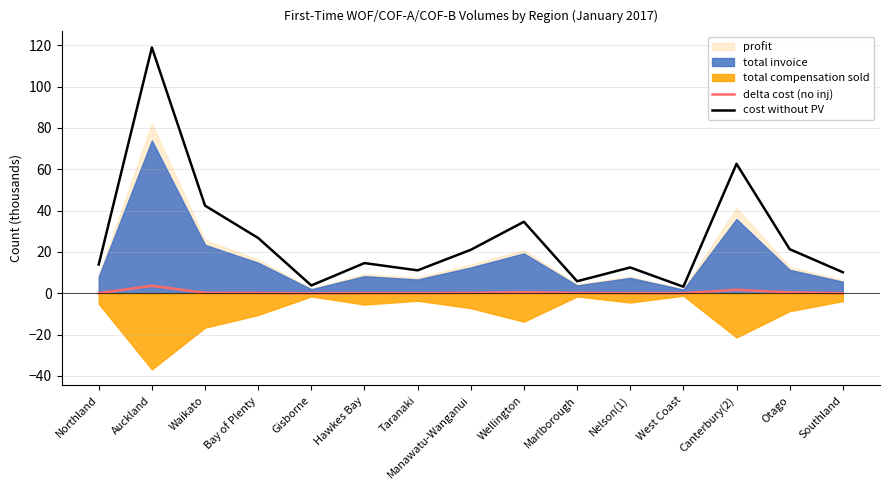

The value of cost without PV at Wellington is 34.6. True or false?

True